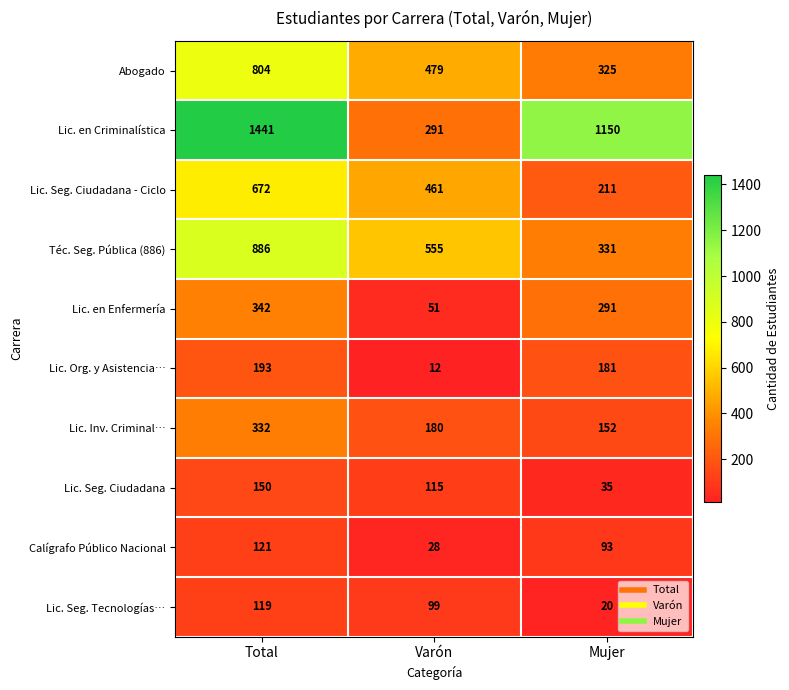

At which category is the sum across all series the highest?

Total